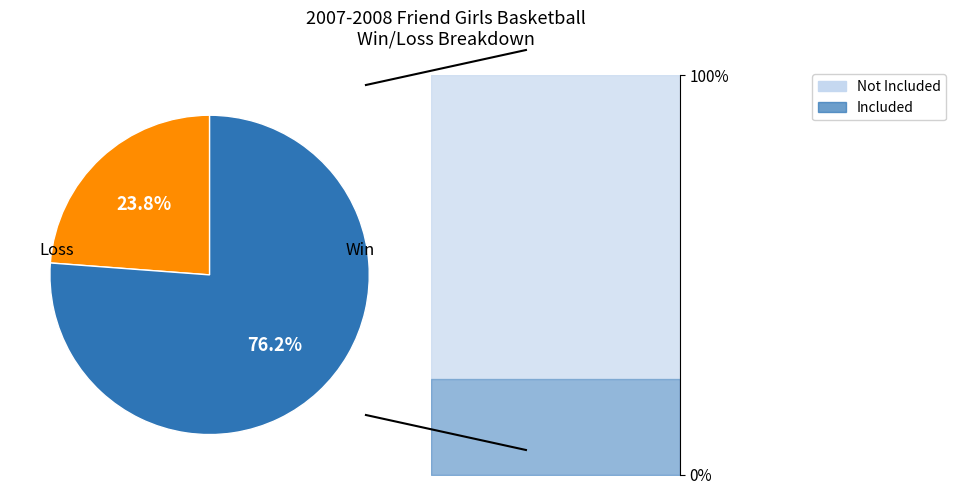

Do W and L together represent more than half of the pie?

Yes